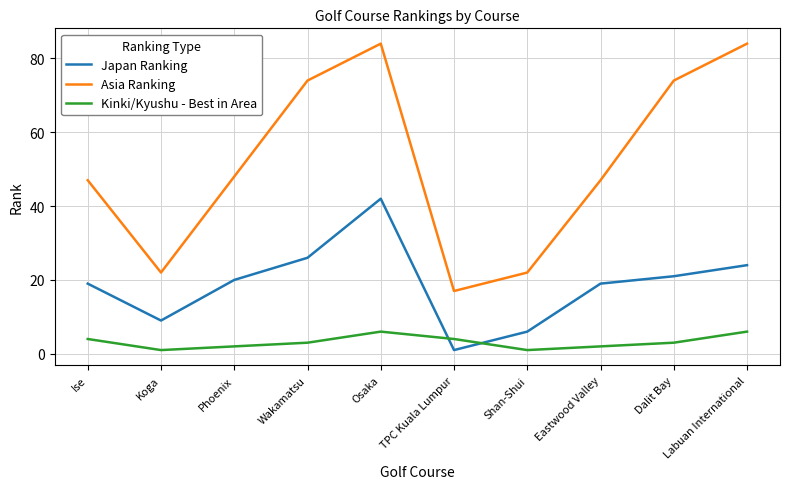

True or false: Asia Ranking and Japan Ranking cross at least once.

False